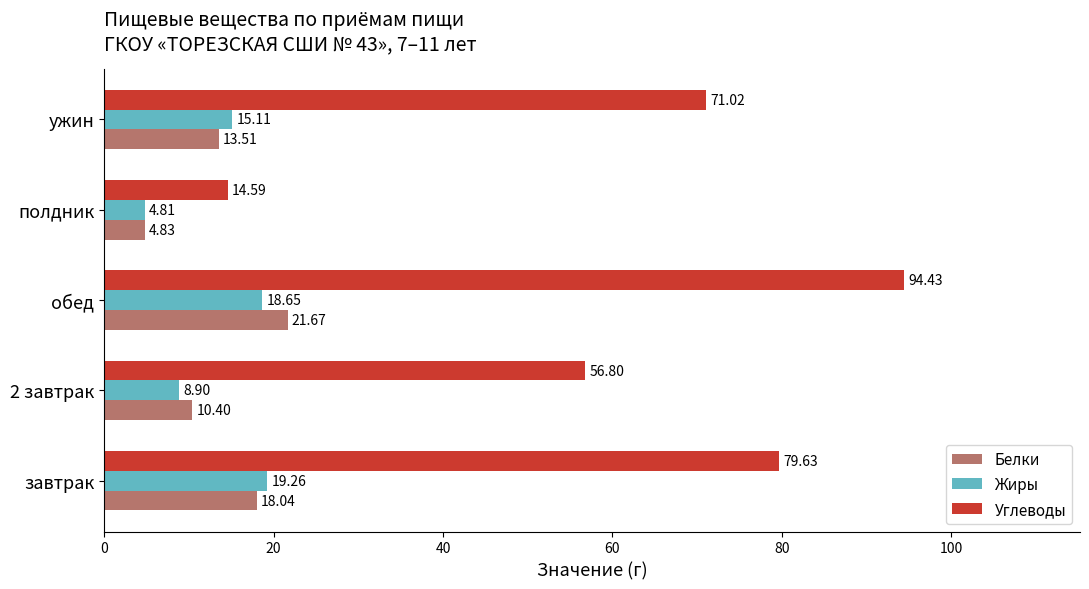

What is the difference between the maximum and minimum values in the Углеводы series?

79.8